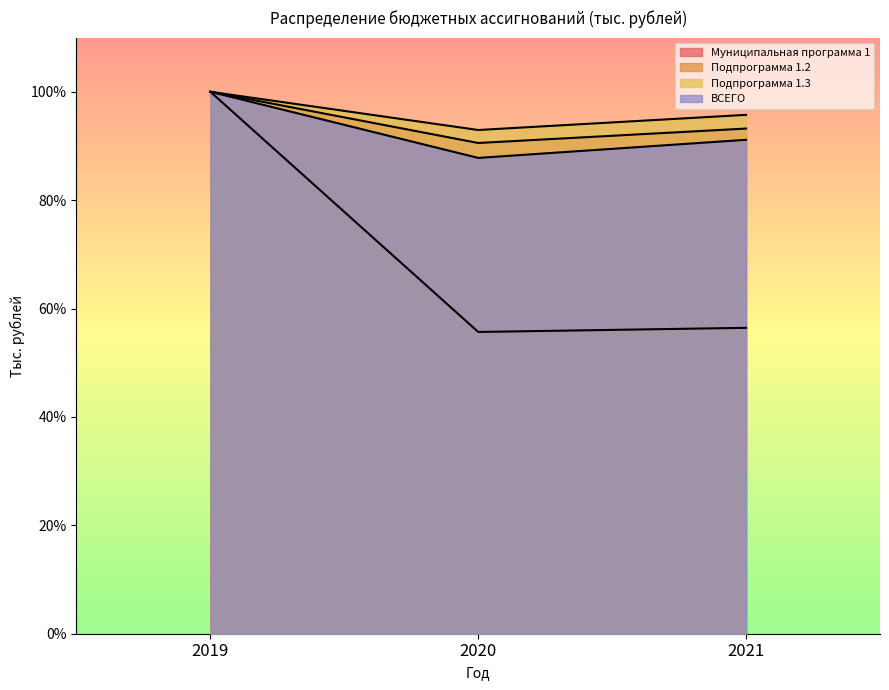

The Подпрограмма 1.3 series shows 93.0 at 2020. True or false?

True